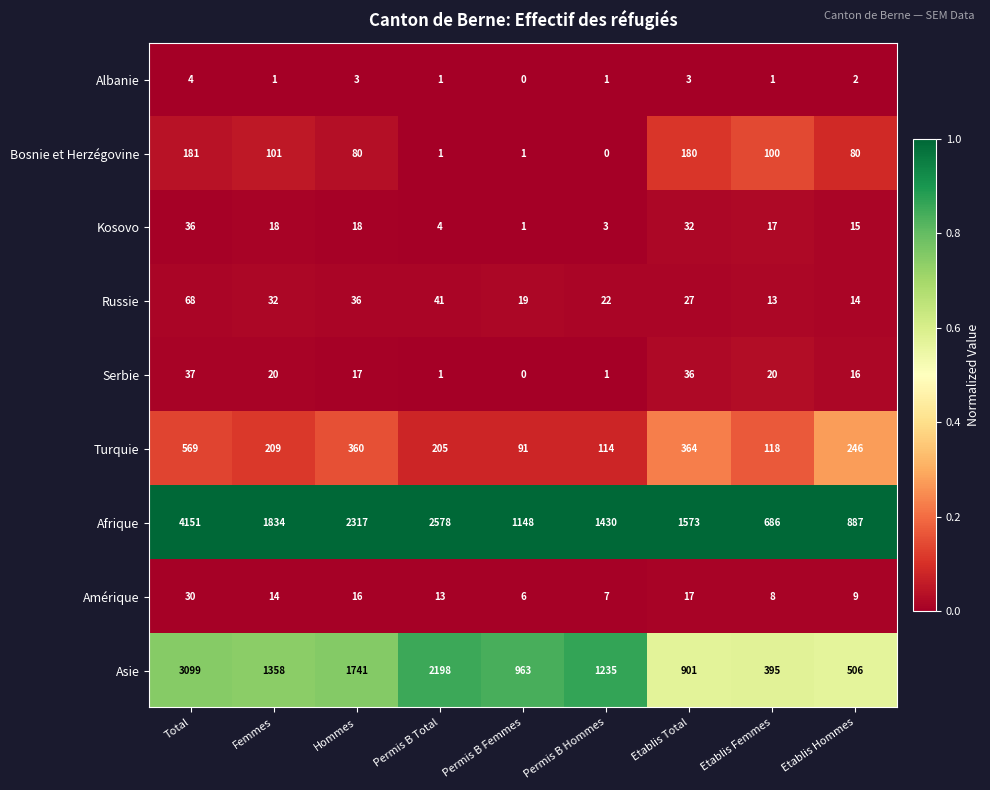

Which series has the largest total across all categories?

Afrique